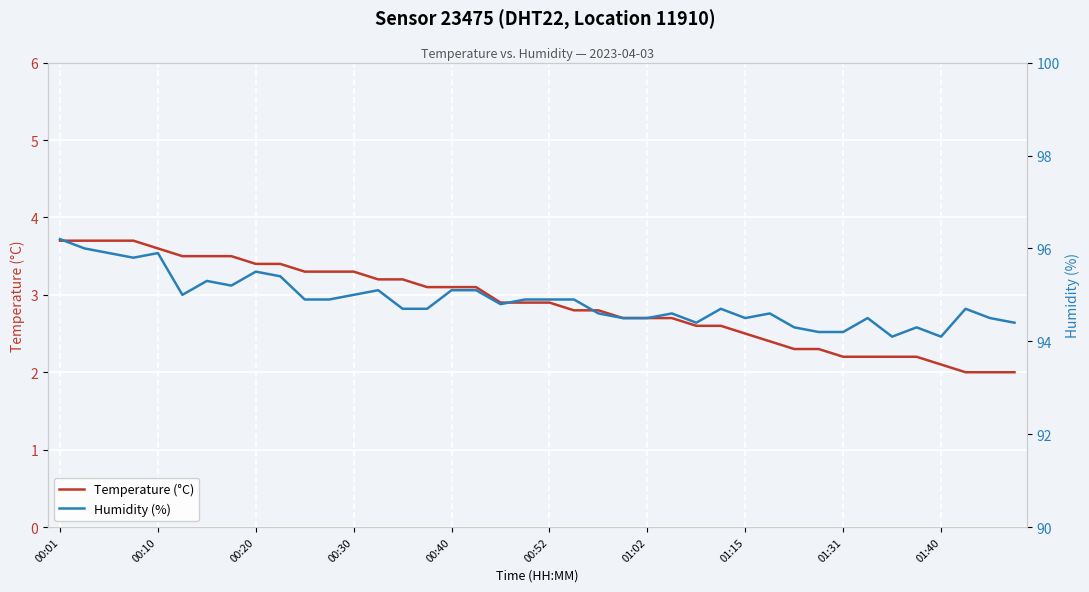

Which series has the widest spread of values?

Humidity (%)